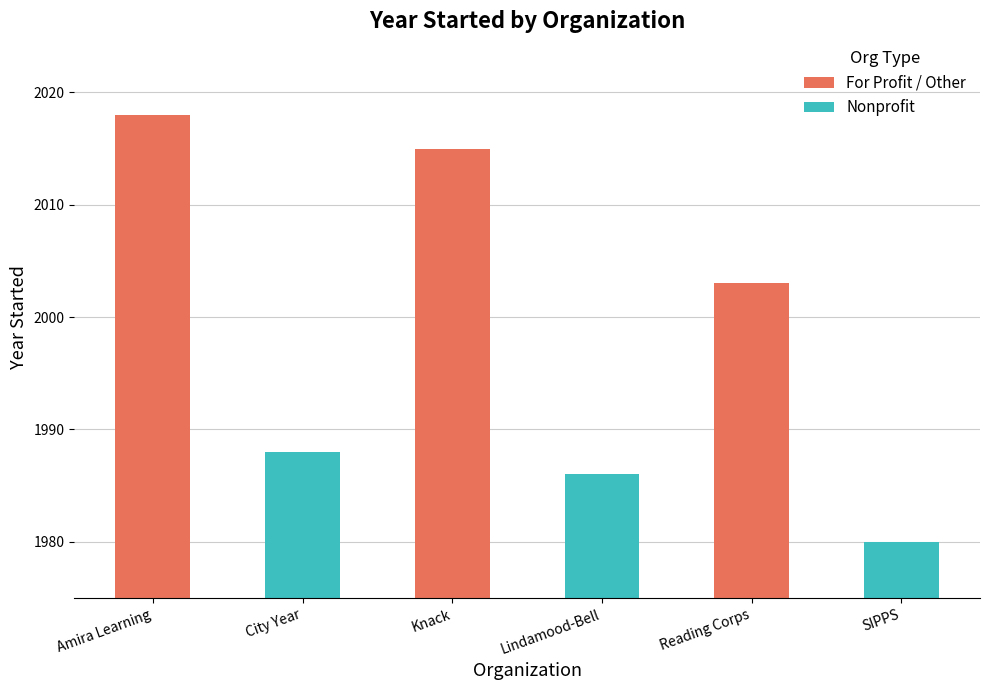

How many groups of bars are there?

3